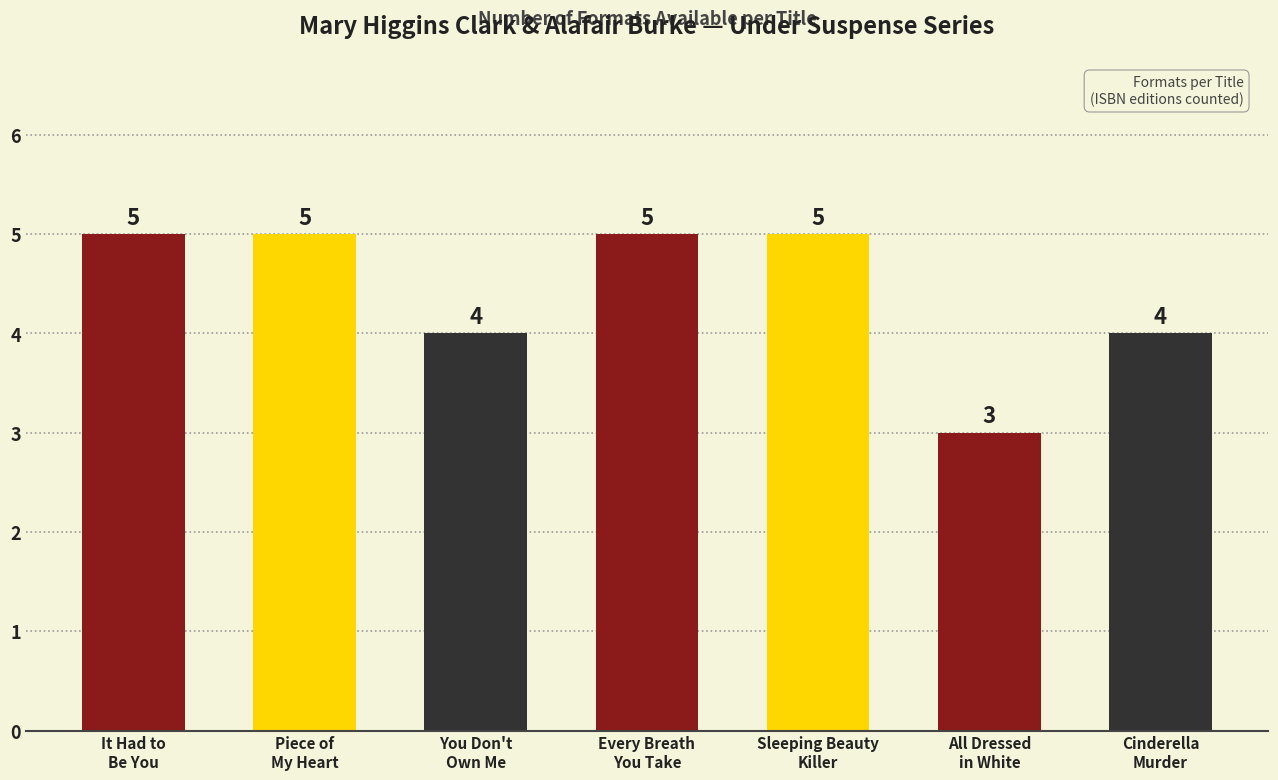

Approximately how many times larger is the value at Piece of
My Heart compared to Every Breath
You Take?

1.0